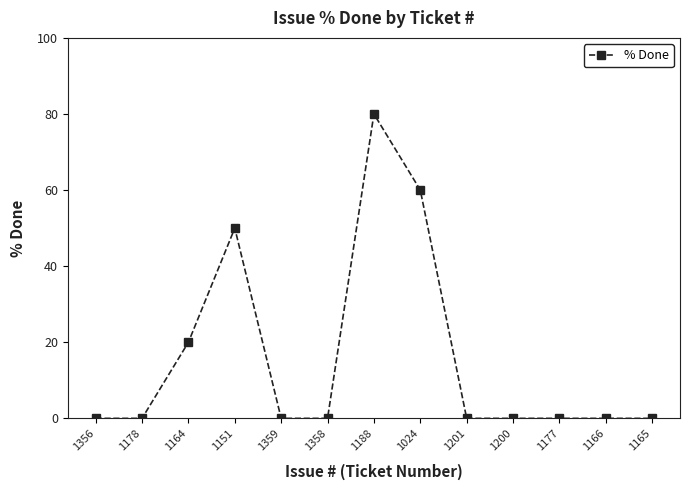

What is the change in value from 1359 to 1024?

+60